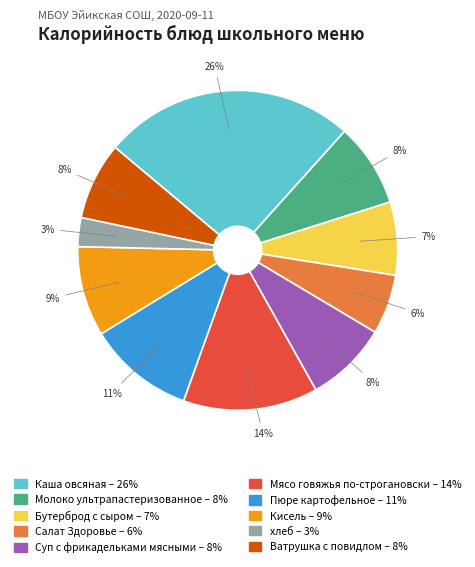

Which slice is the largest?

Каша овсяная